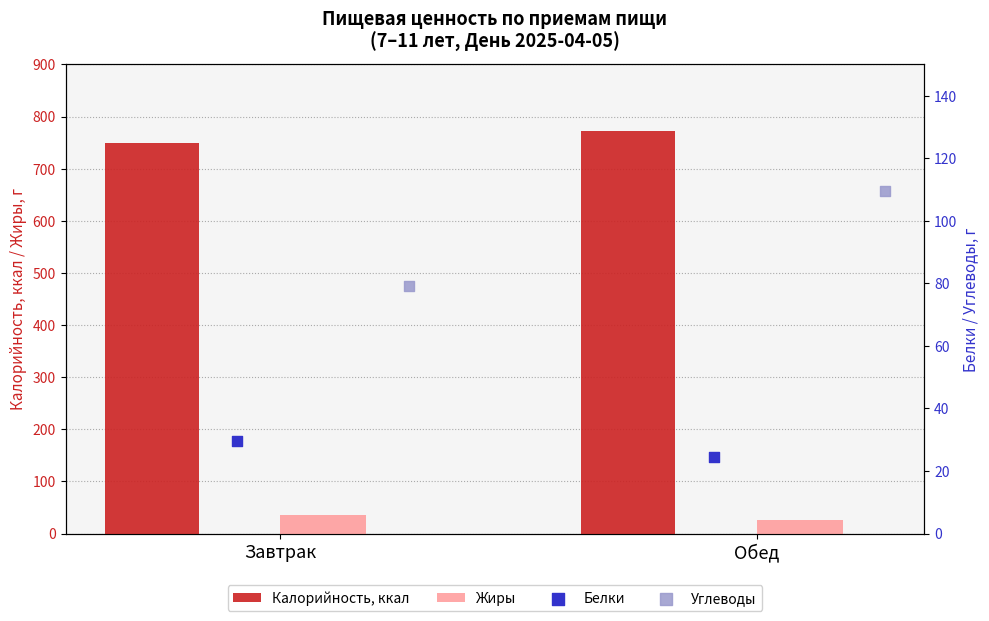

What are all the series names shown in the legend?

Калорийность, ккал, Жиры, Белки, Углеводы